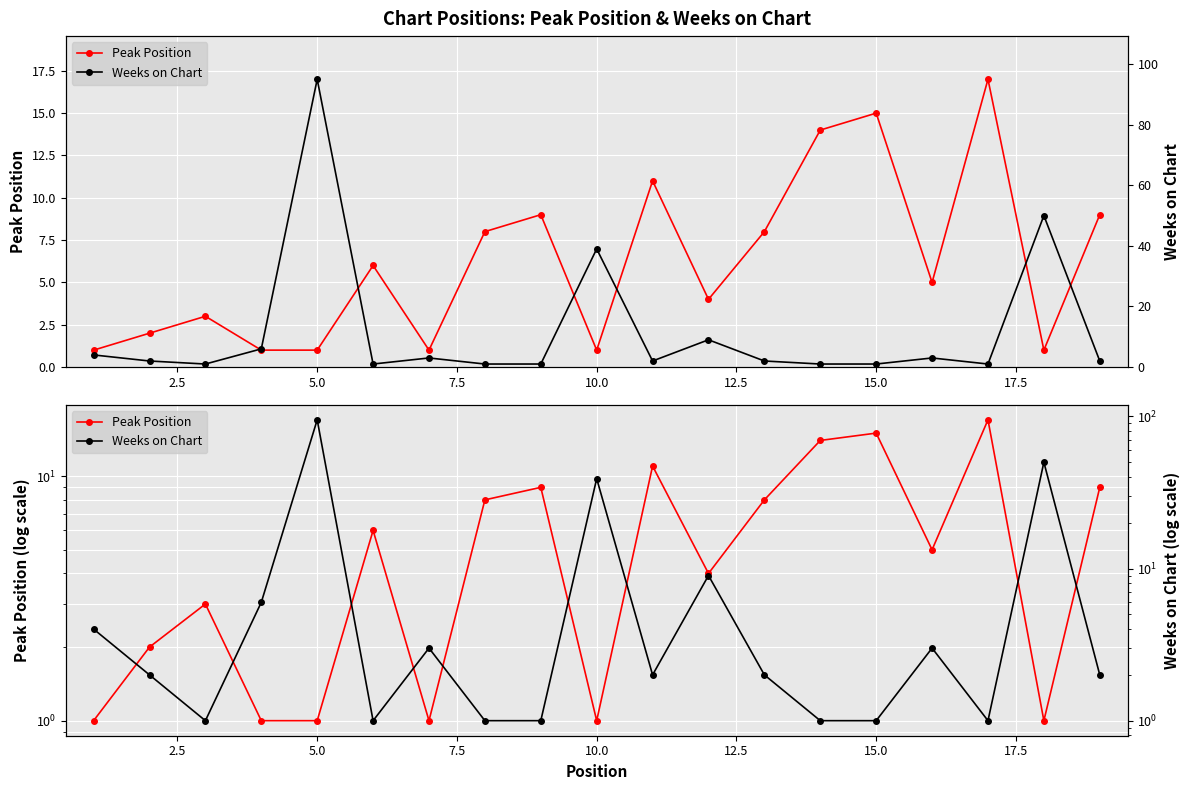

How many intersections are there between Weeks on Chart and Peak Position?

10